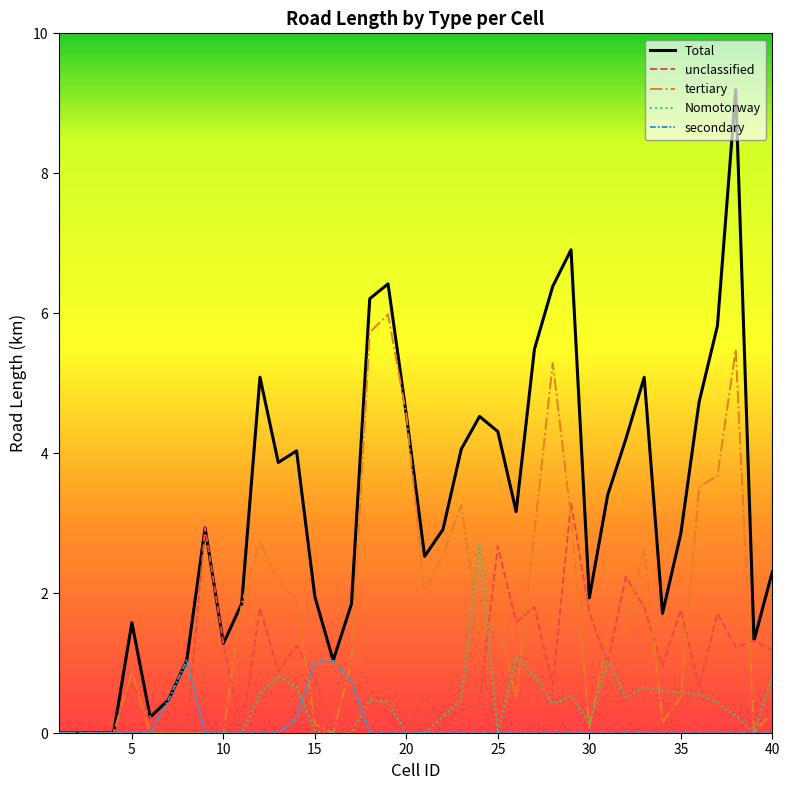

Which series has the largest total across all categories?

Total